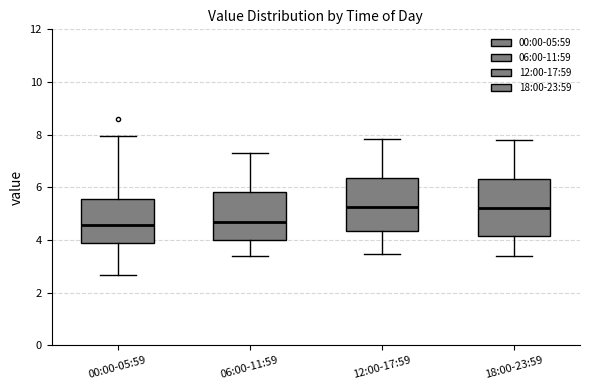

Reading left to right, transcribe this box plot: for each box, give where its median line is, the range the box spans, and where its two whiskers end, as read against the y-axis. The values are not printed on the chart, so give them approximately, as read against the axis.

00:00-05:59: median 4.6, box 3.8 to 5.6, whiskers 2.6 to 8.0
06:00-11:59: median 4.8, box 4.0 to 5.8, whiskers 3.4 to 7.4
12:00-17:59: median 5.2, box 4.4 to 6.4, whiskers 3.4 to 7.8
18:00-23:59: median 5.2, box 4.2 to 6.4, whiskers 3.4 to 7.8